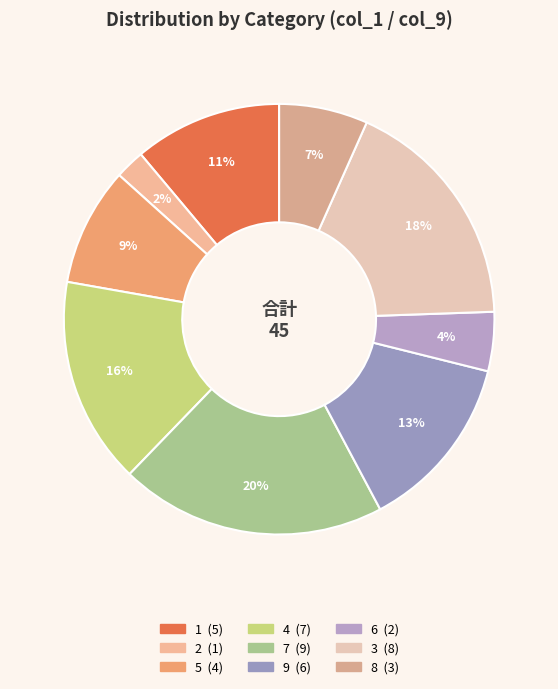

How many segments does this pie chart have?

9